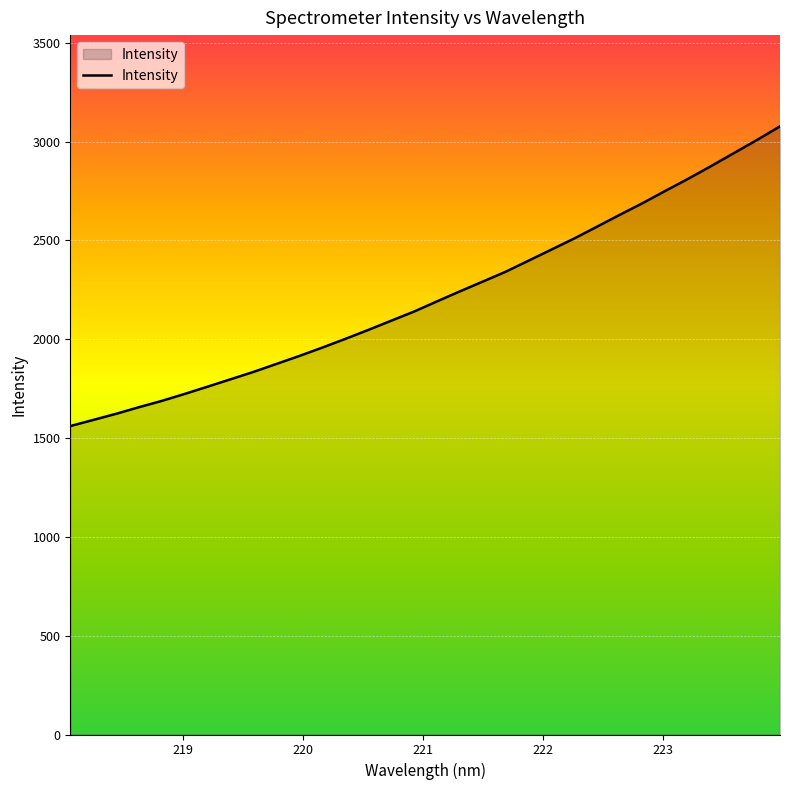

What is the greatest value displayed?

3077.2